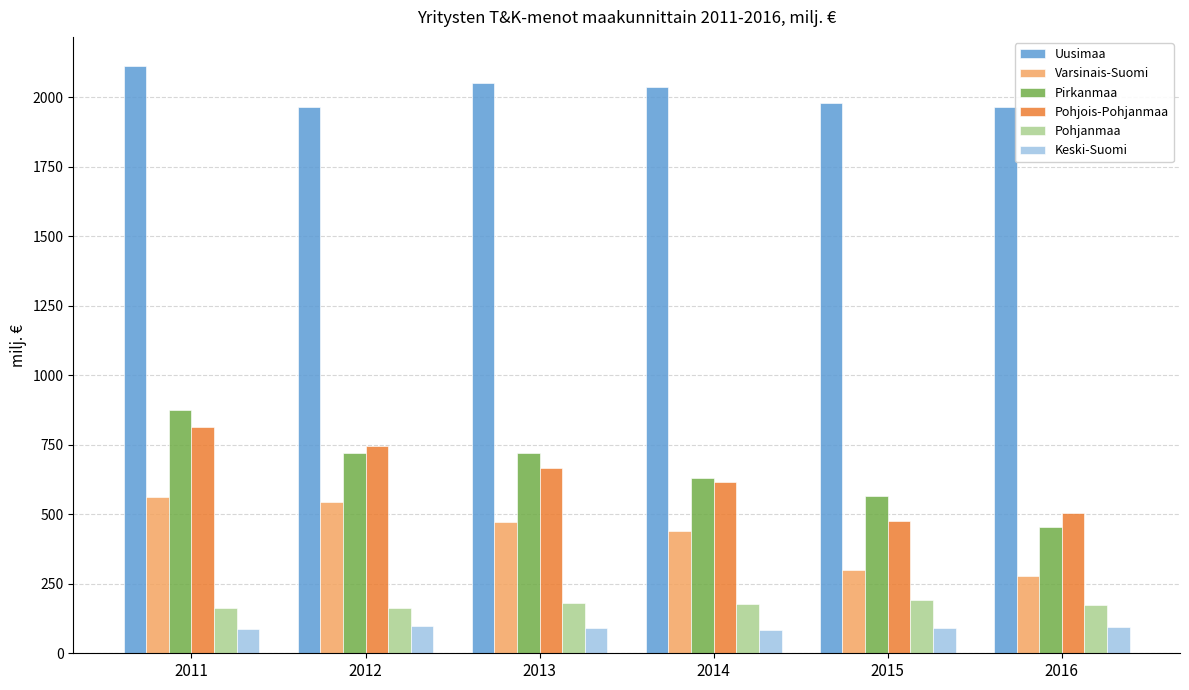

What is the value of the Varsinais-Suomi bar at the 2nd from the left?

542.4